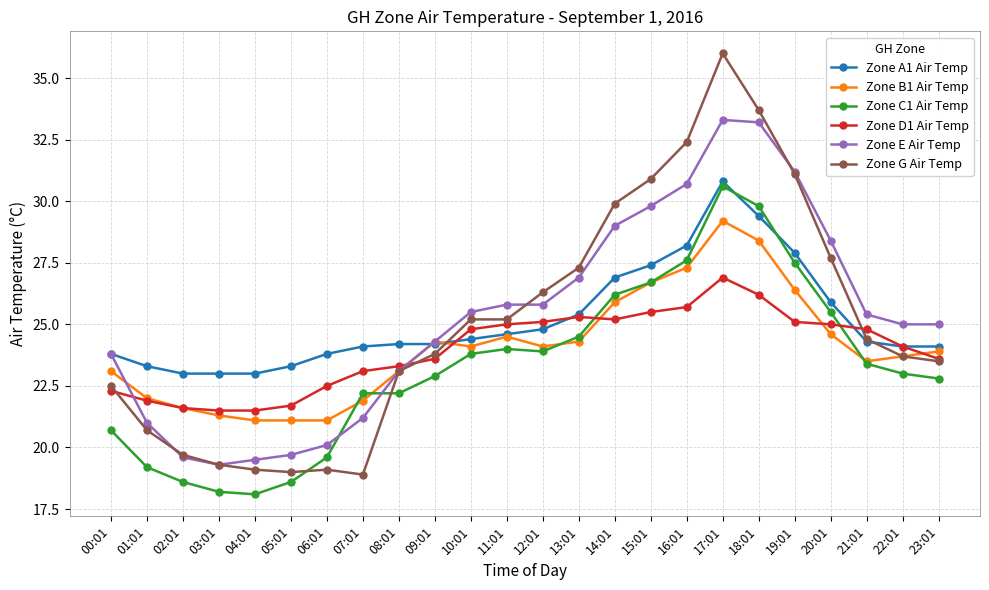

What is the label of the 11th point from the left?

10:01